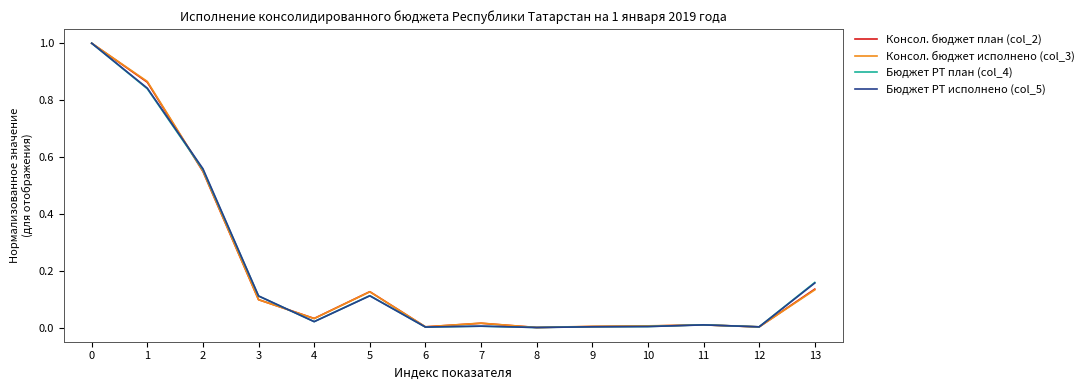

True or false: Консол. бюджет исполнено (col_3) has a value of 1.5 at 1.

False